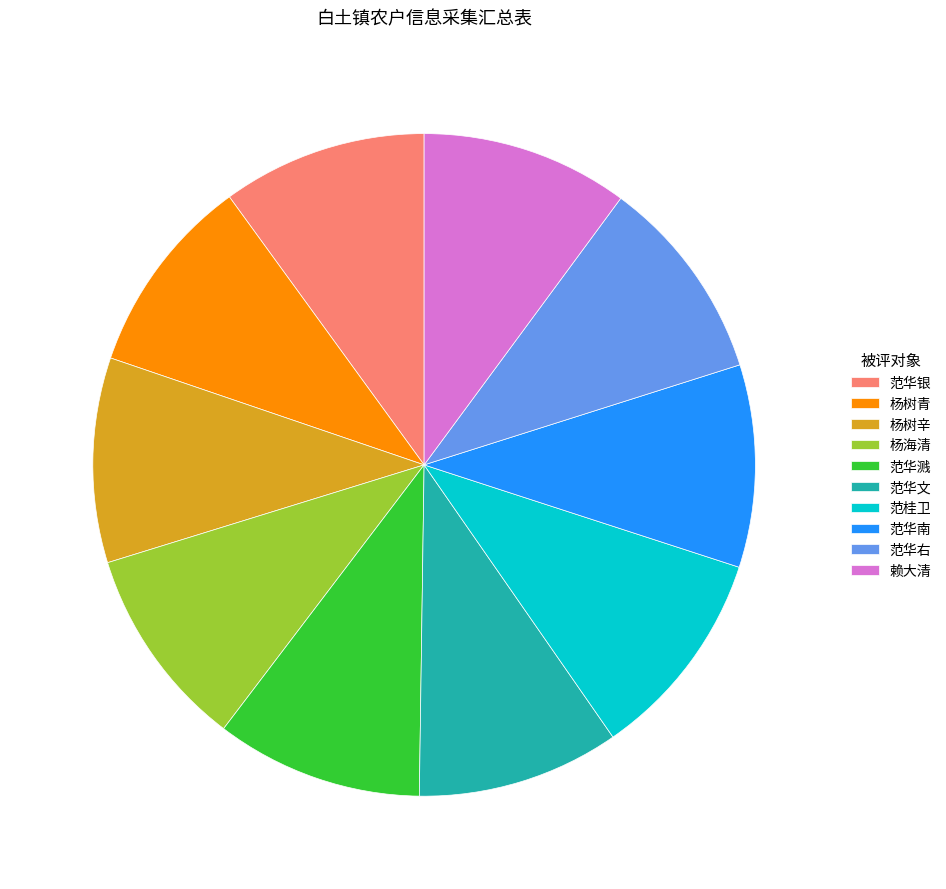

Is there a majority slice in this chart?

No